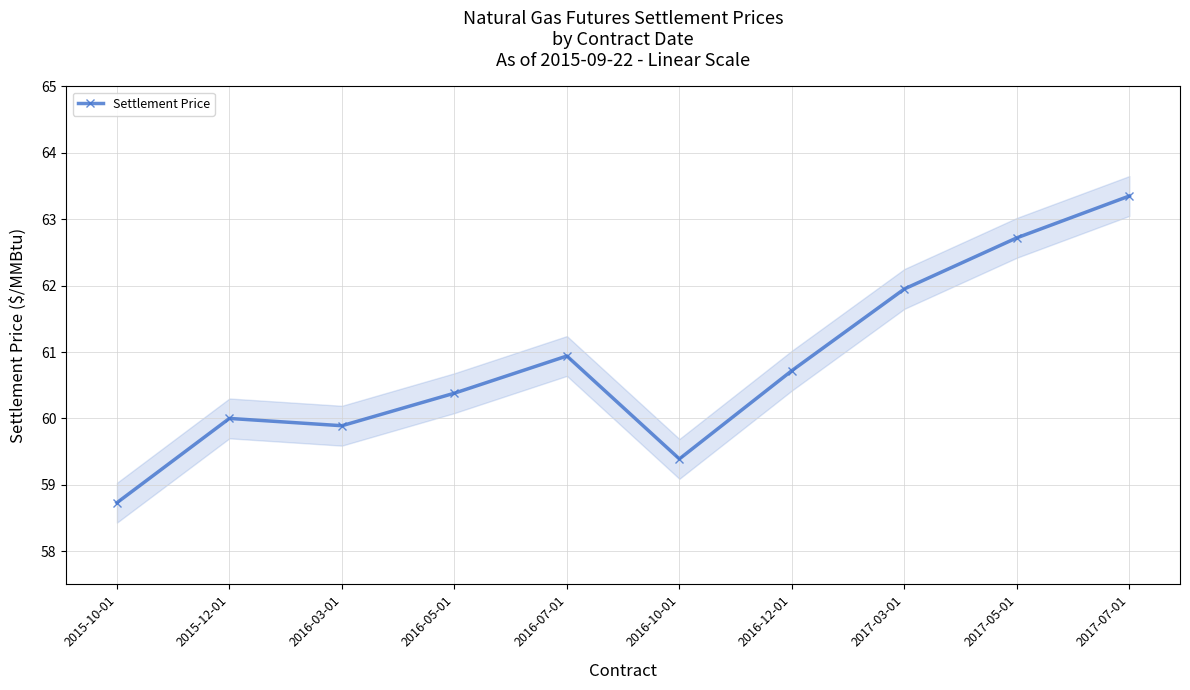

How many categories are shown in the chart?

10